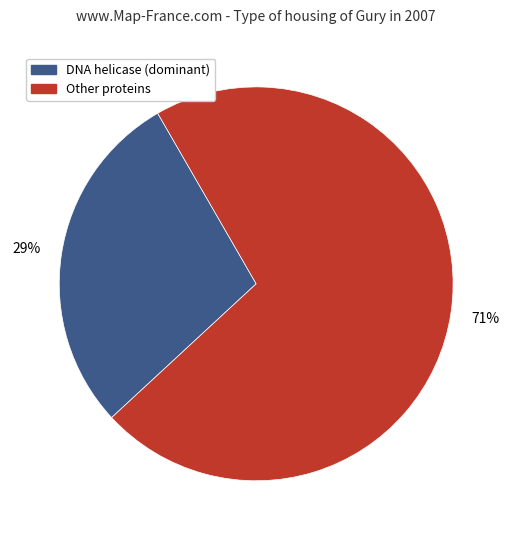

To the nearest percent, what is the average slice percentage?

50%